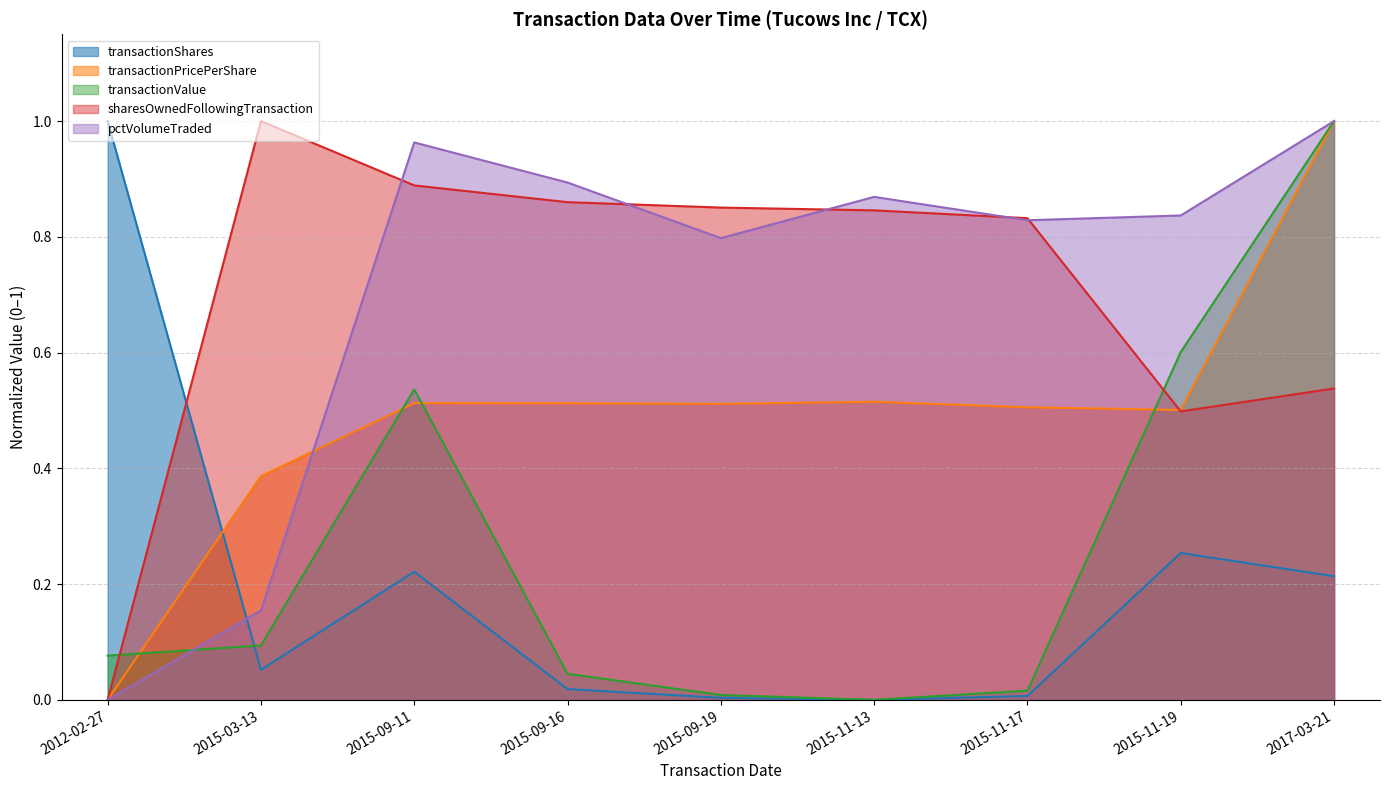

Reading left to right, what are all the values shown in this chart?

transactionShares: 2012-02-27=1.0	2015-03-13=0.1	2015-09-11=0.2	2015-09-16=0.0	2015-09-19=0.0	2015-11-13=0.0	2015-11-17=0.0	2015-11-19=0.3	2017-03-21=0.2
transactionPricePerShare: 2012-02-27=0.0	2015-03-13=0.4	2015-09-11=0.5	2015-09-16=0.5	2015-09-19=0.5	2015-11-13=0.5	2015-11-17=0.5	2015-11-19=0.5	2017-03-21=1.0
transactionValue: 2012-02-27=0.1	2015-03-13=0.1	2015-09-11=0.5	2015-09-16=0.0	2015-09-19=0.0	2015-11-13=0.0	2015-11-17=0.0	2015-11-19=0.6	2017-03-21=1.0
sharesOwnedFollowingTransaction: 2012-02-27=0.0	2015-03-13=1.0	2015-09-11=0.9	2015-09-16=0.9	2015-09-19=0.9	2015-11-13=0.8	2015-11-17=0.8	2015-11-19=0.5	2017-03-21=0.5
pctVolumeTraded: 2012-02-27=0.0	2015-03-13=0.2	2015-09-11=1.0	2015-09-16=0.9	2015-09-19=0.8	2015-11-13=0.9	2015-11-17=0.8	2015-11-19=0.8	2017-03-21=1.0